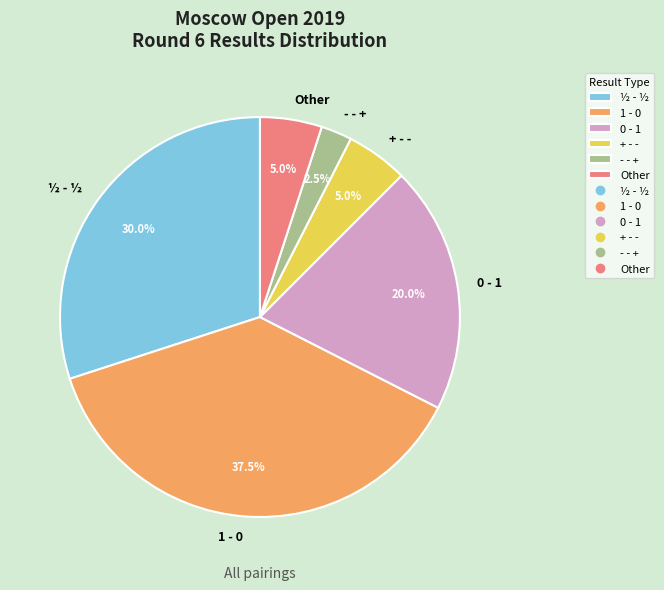

Which category has the biggest portion of the pie?

1 - 0